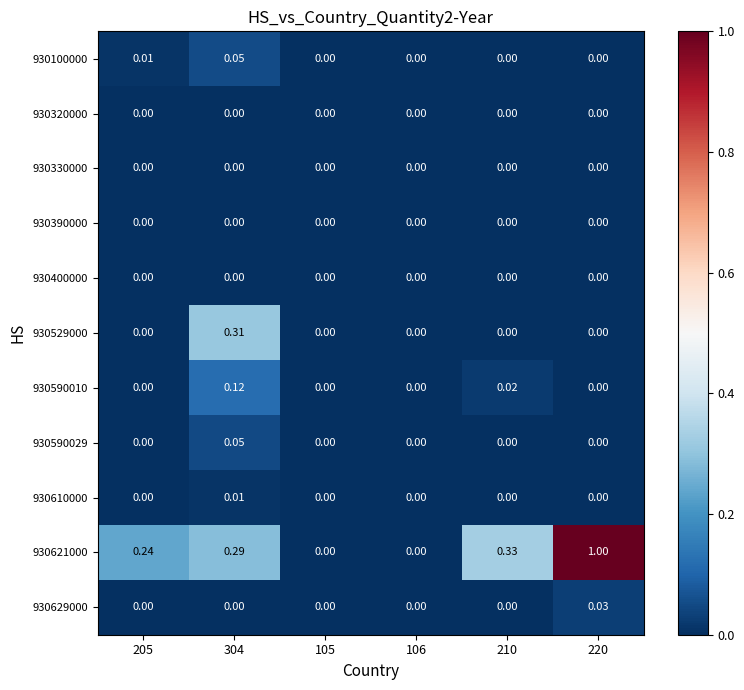

Which series changed the most between 205 and 220?

930621000